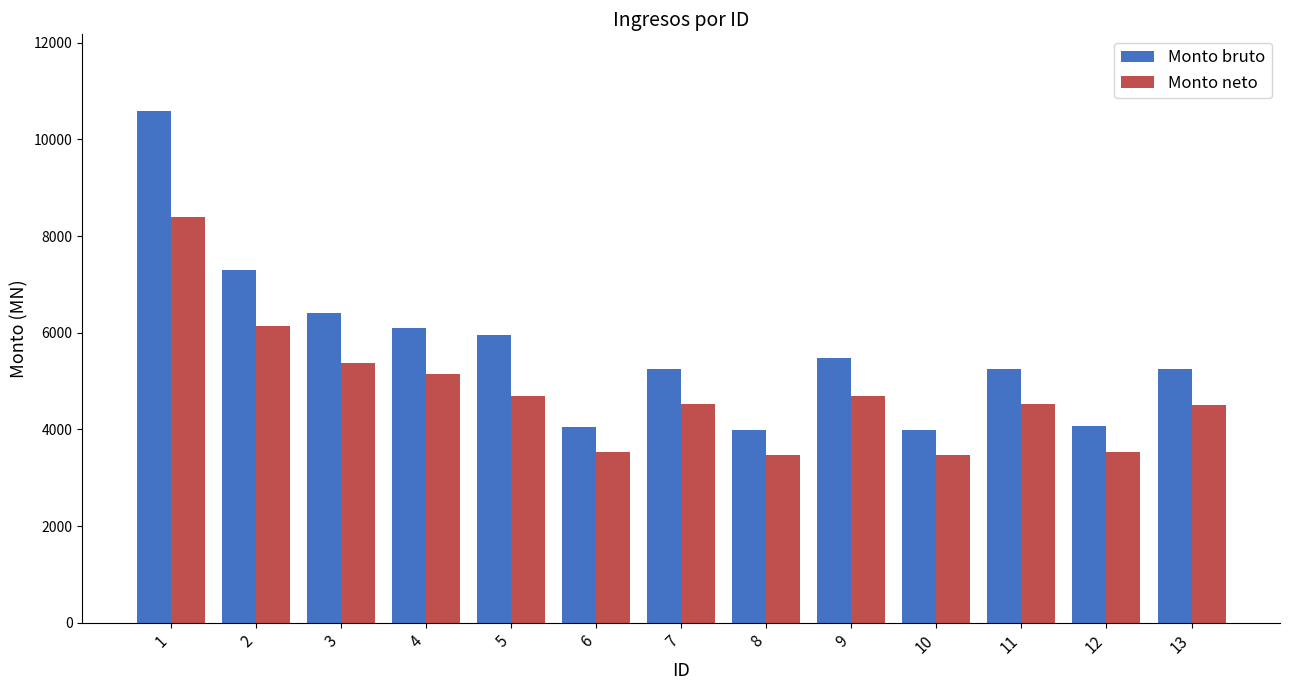

How many data points in Monto neto are less than 4514?

5